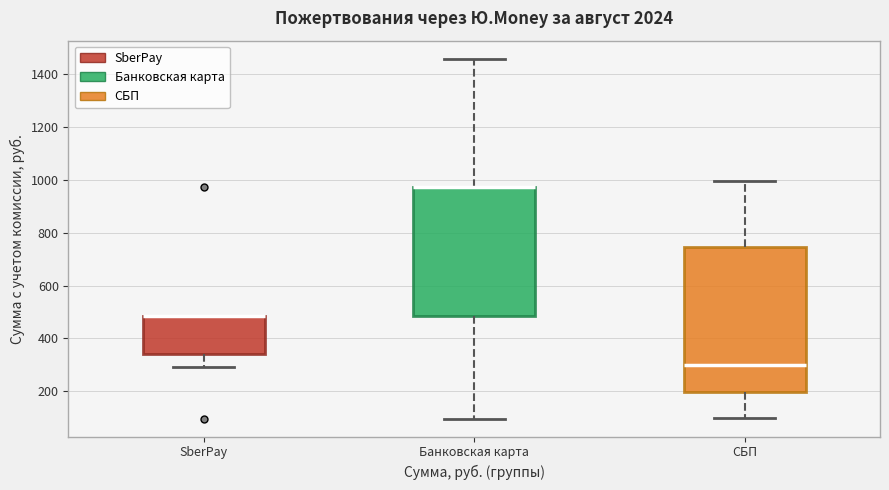

Comparing the boxes themselves (not the whiskers), which one is the tallest?

СБП